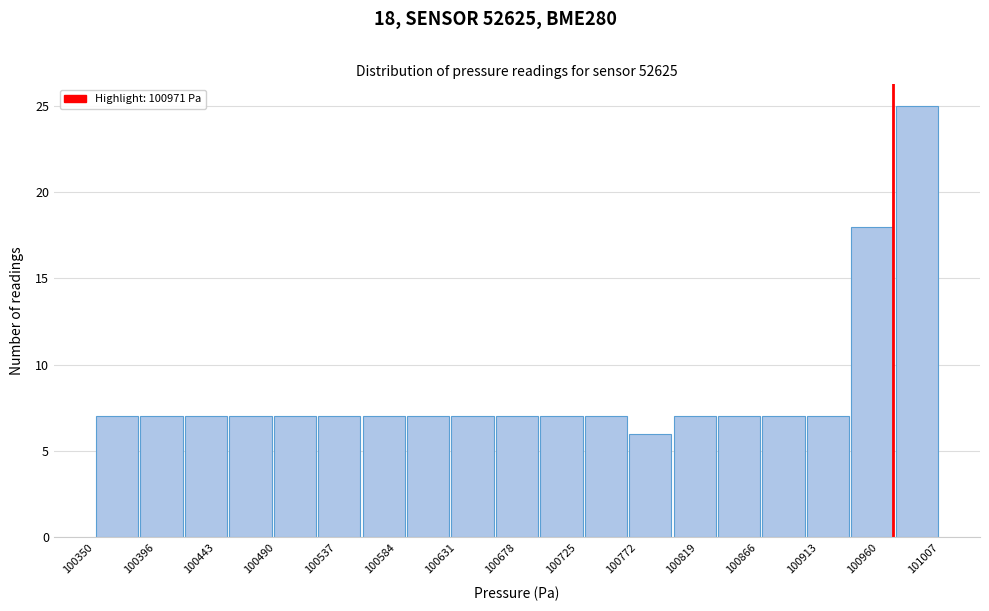

Which range on the x-axis has the tallest bar?

100975 to 101005